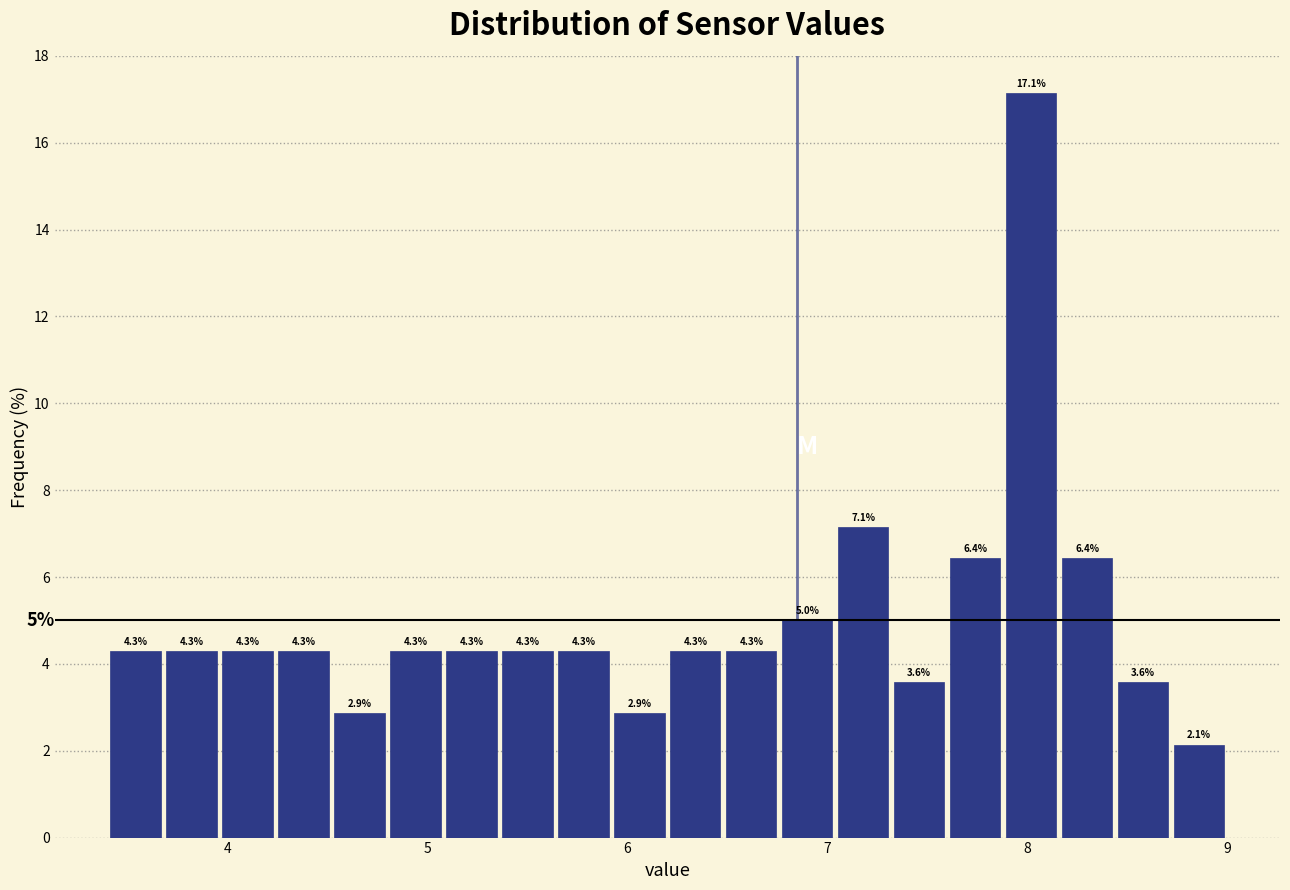

Around what value on the x-axis is the tallest bar? Give the approximate position of its centre, as read against the axis.

8.0